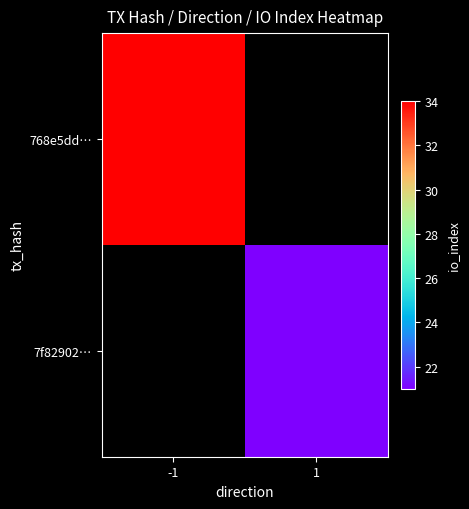

Rank the series by their maximum value, from highest to lowest.

768e5dd…, 7f82902…